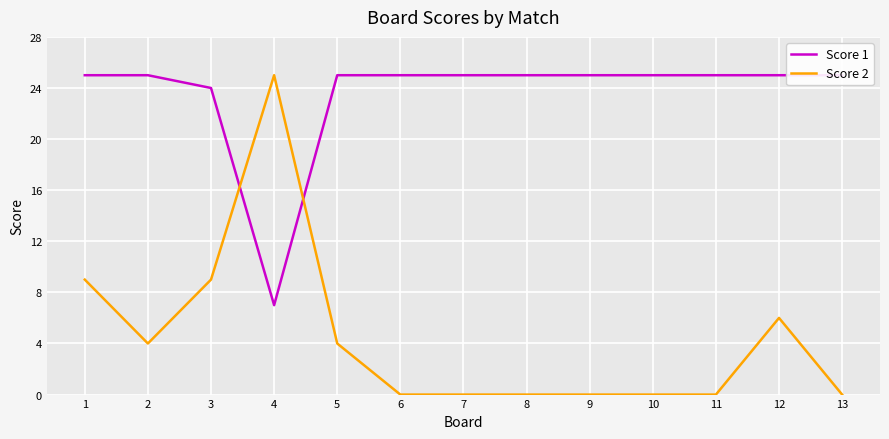

How many values in the Score 1 series are below 25?

2